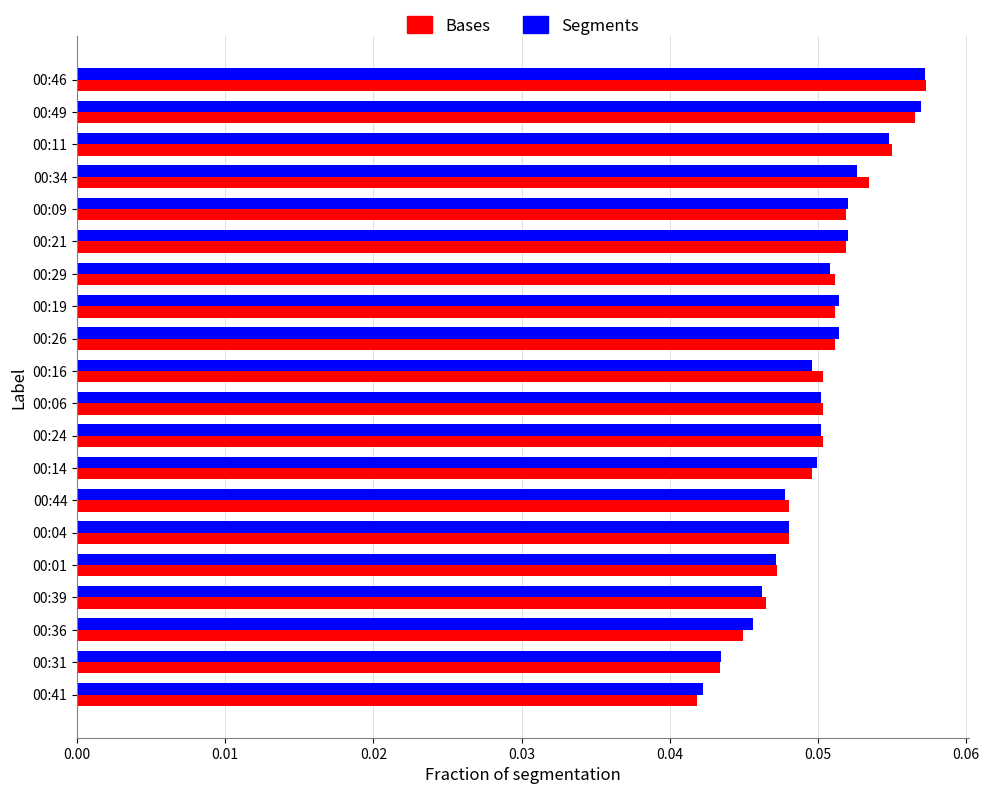

Which series changed the most between 00:26 and 00:11?

Bases